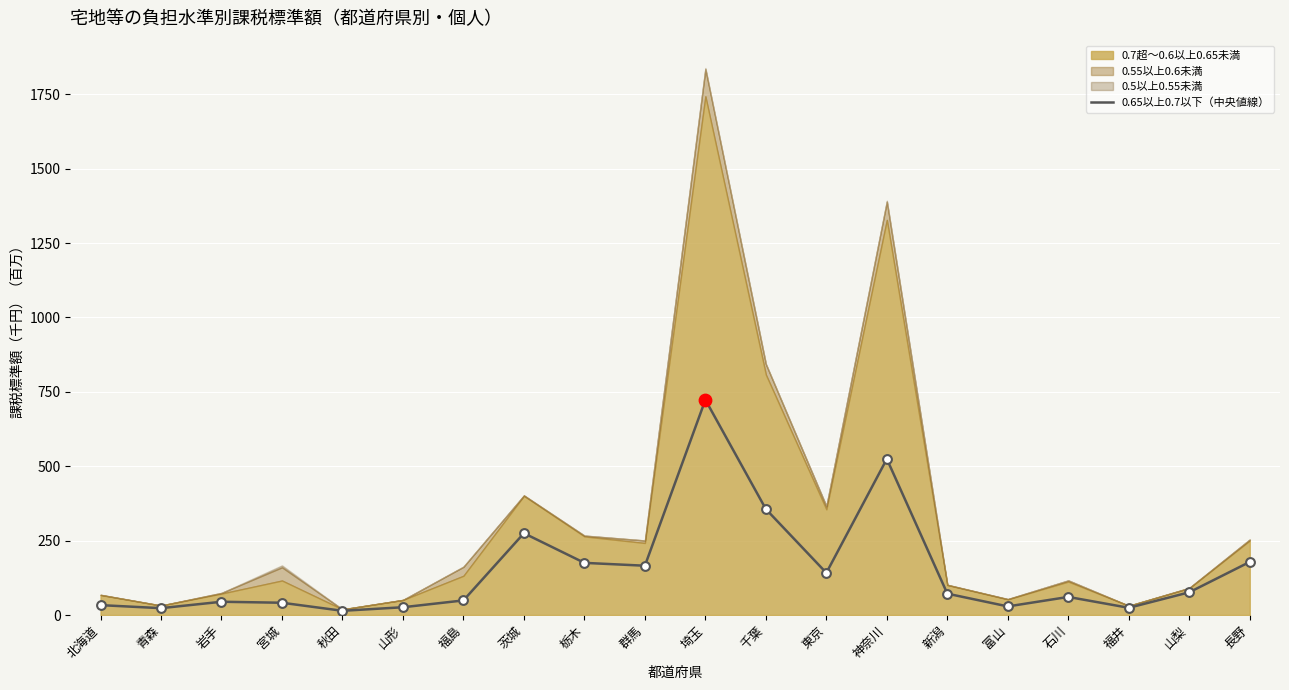

What is the change in value from 福島 to 長野?

+129.4